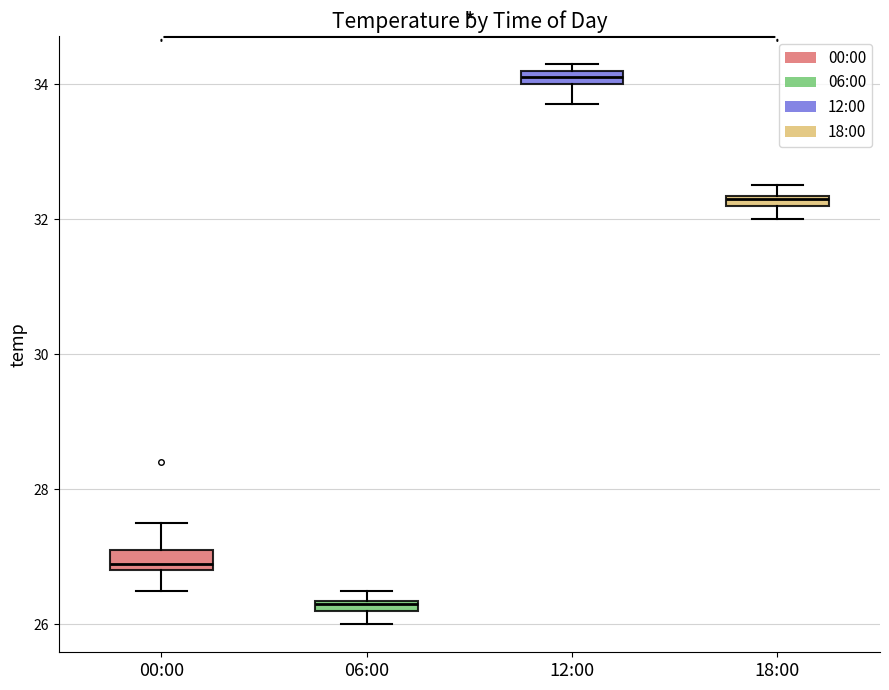

Which box has the highest median line?

12:00